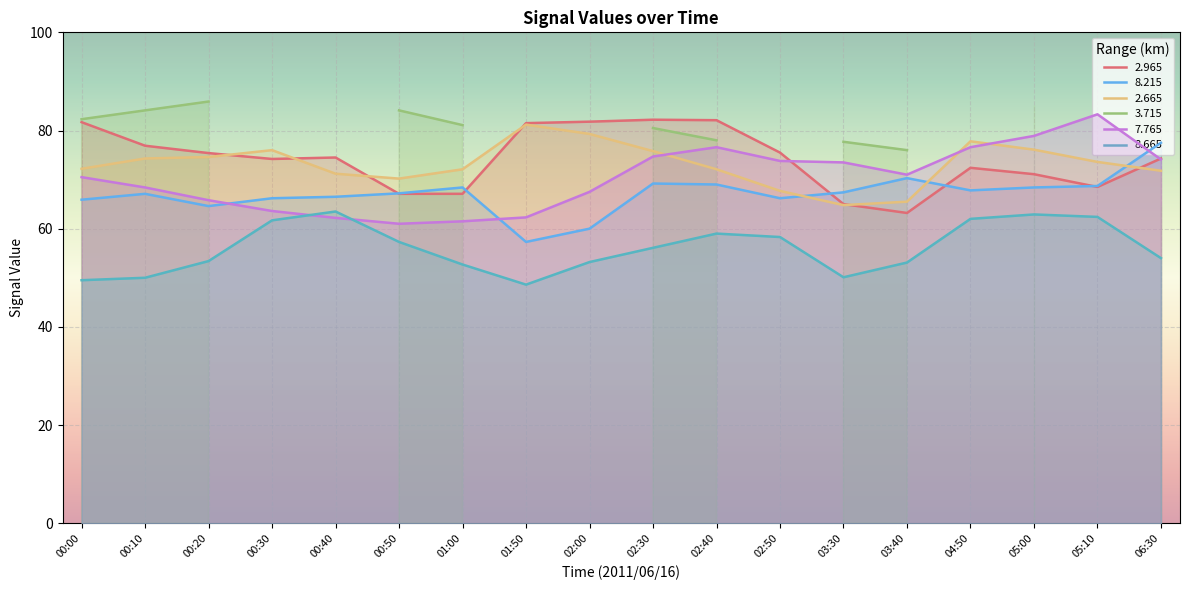

What is the highest value of the 8.665 series?

63.5